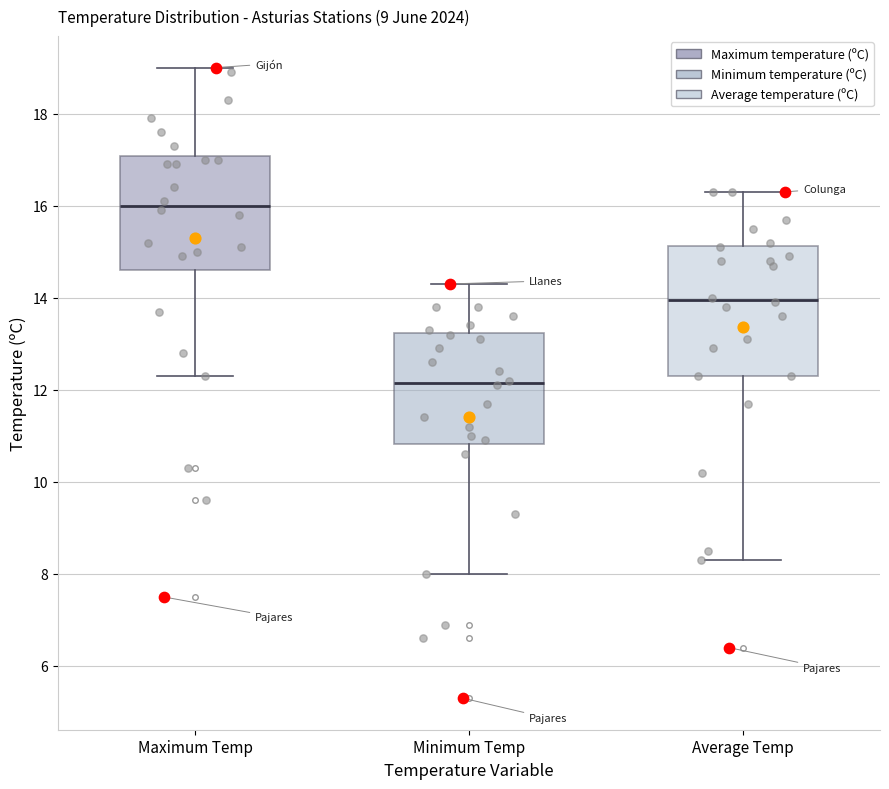

Which box's median line is the highest?

Maximum Temp